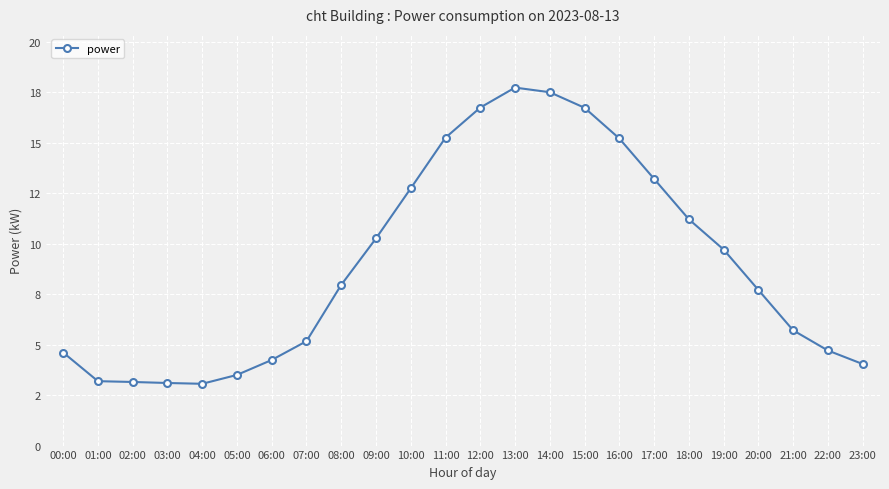

What position from the left is 21:00?

22